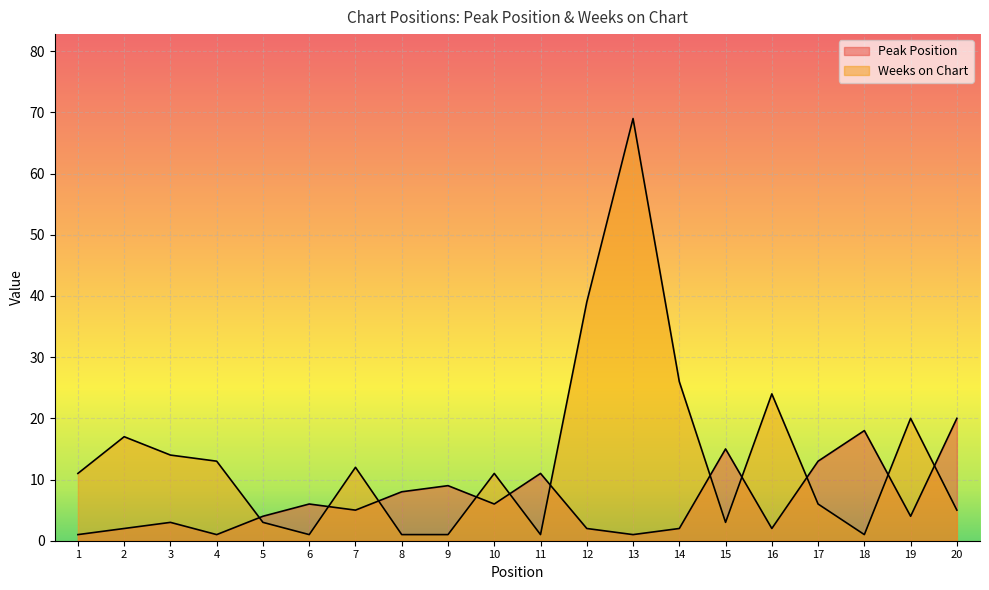

At which label does Peak Position first exceed 5?

6